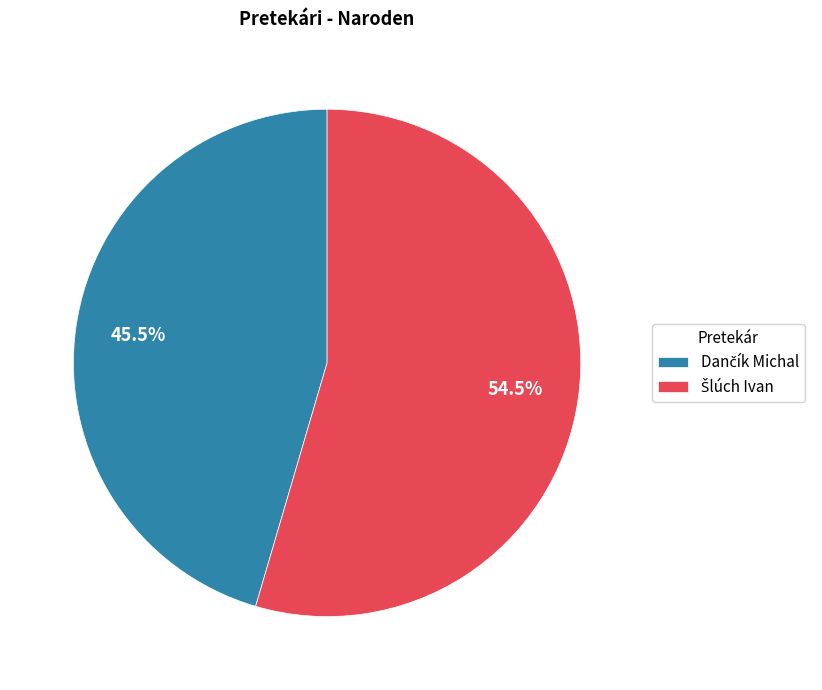

Is there a majority slice in this chart?

Yes